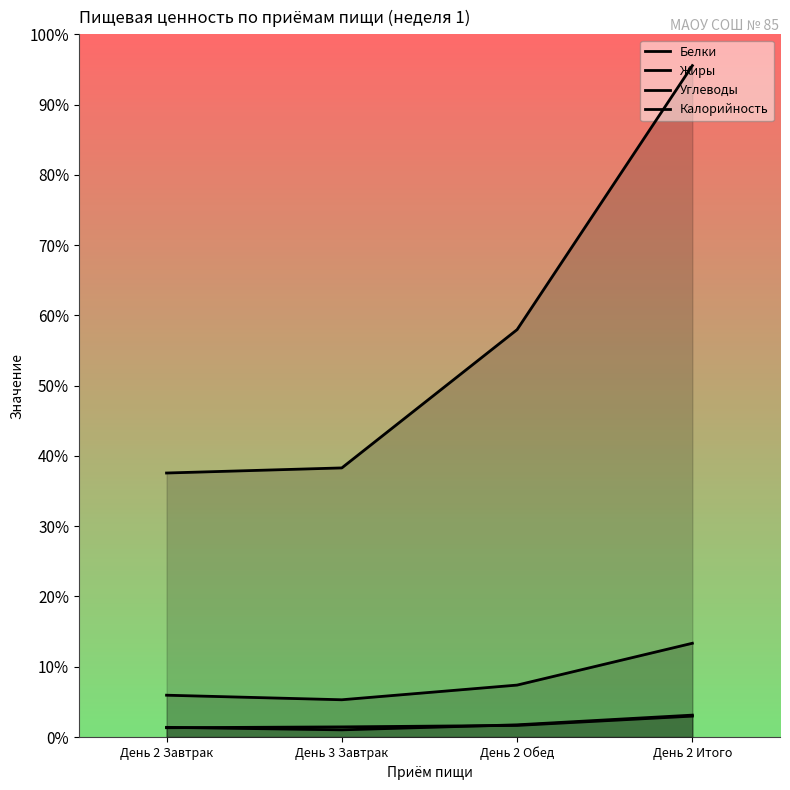

Reading right to left, extract all data points from this chart.

Белки: День 2 Итого=43.6	День 2 Обед=24.3	День 3 Завтрак=14.3	День 2 Завтрак=19.3
Жиры: День 2 Итого=41.7	День 2 Обед=23.1	День 3 Завтрак=20.2	День 2 Завтрак=18.5
Углеводы: День 2 Итого=186.8	День 2 Обед=103.5	День 3 Завтрак=74.2	День 2 Завтрак=83.3
Калорийность: День 2 Итого=1337.7	День 2 Обед=811.6	День 3 Завтрак=536.2	День 2 Завтрак=526.0